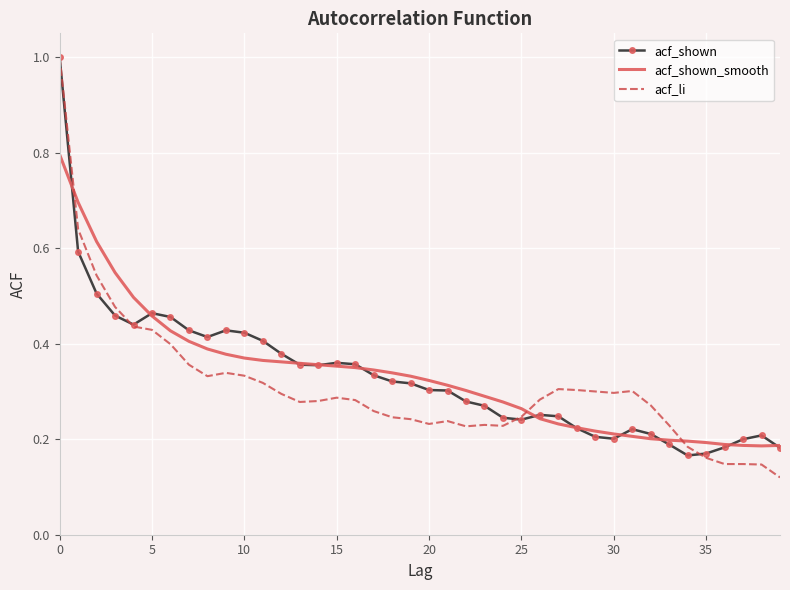

What is the maximum value for acf_shown_smooth?

0.8